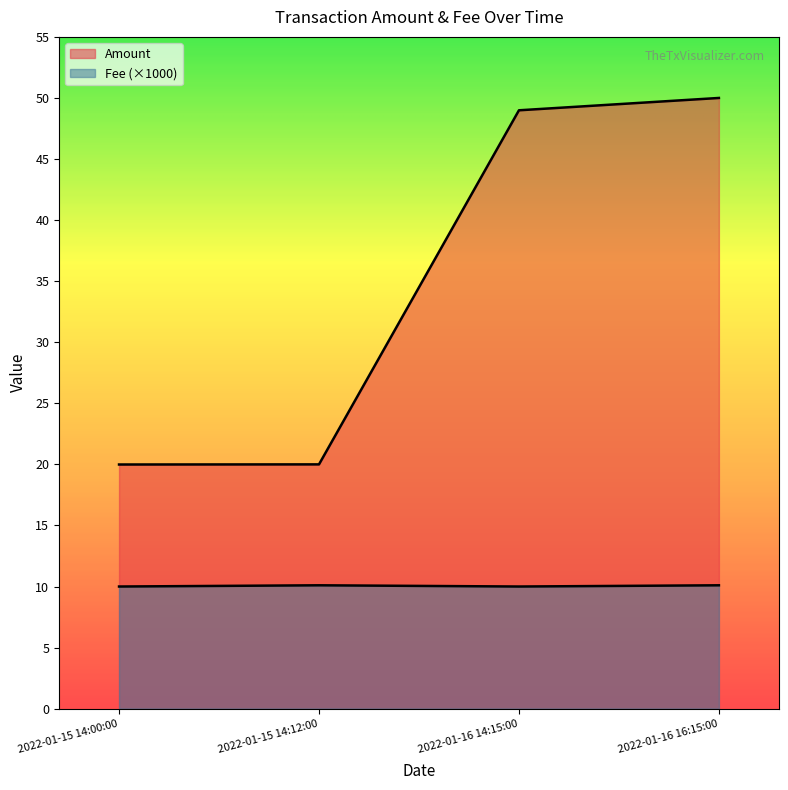

Rank the series by their average value, from highest to lowest.

Amount, Fee